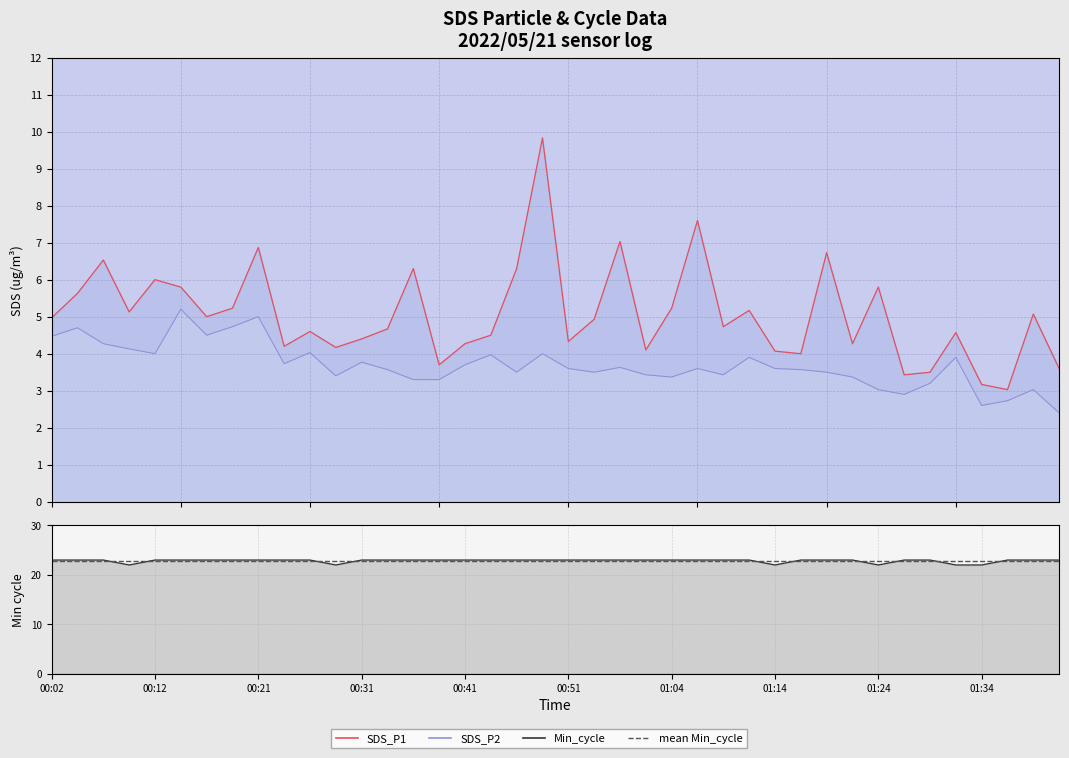

Does the chart display data point markers on the line(s)?

No